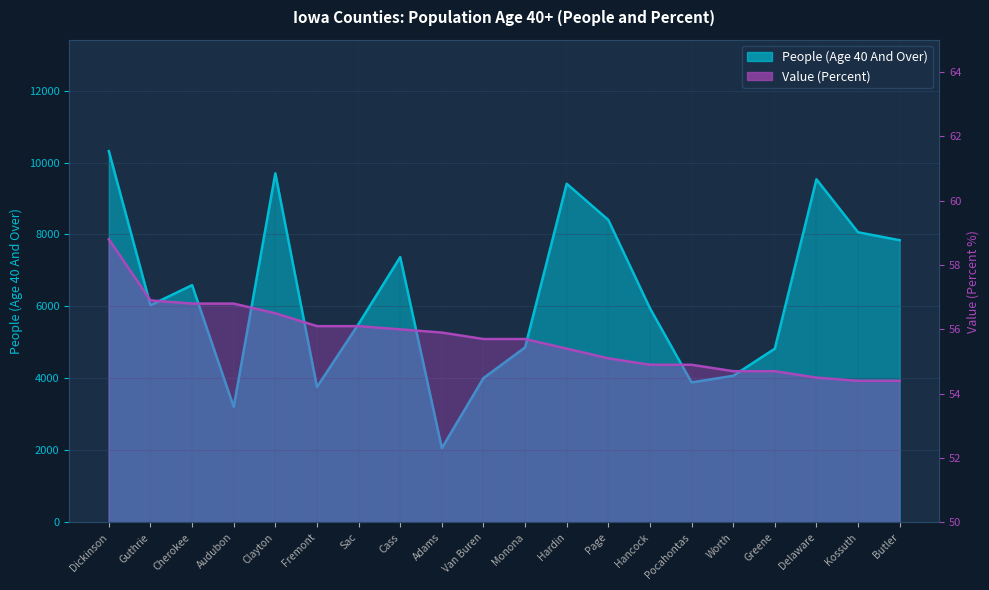

What position from the right is Guthrie?

19